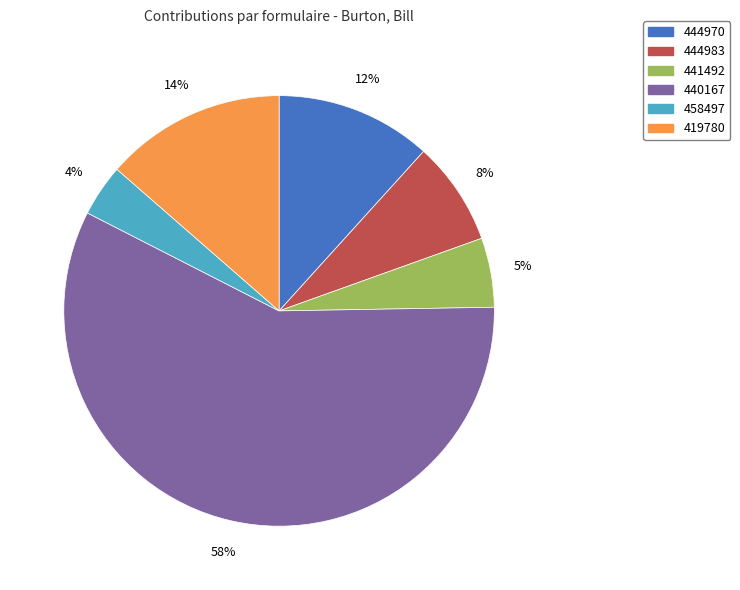

To the nearest percent, what is the average slice percentage?

17%